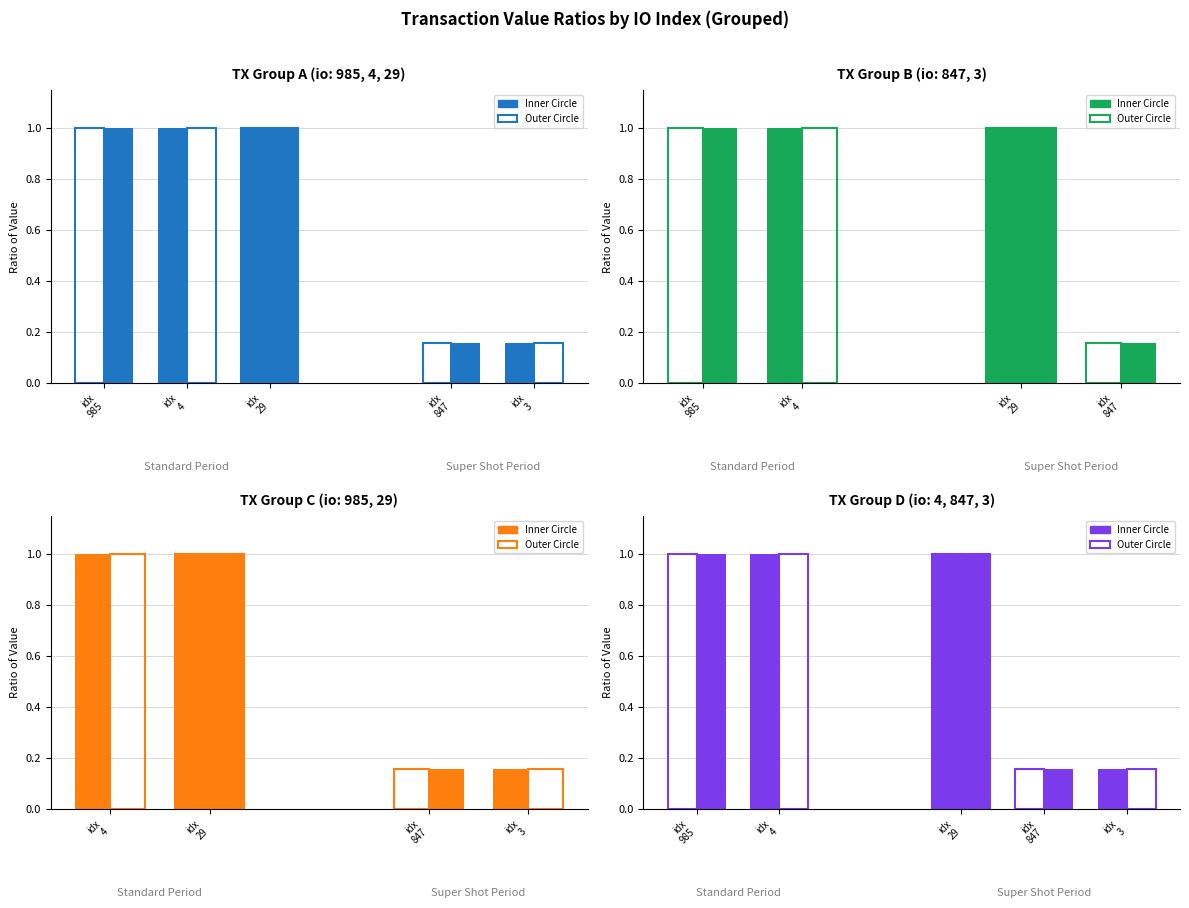

Which series changed the most between idx
985 and idx
4?

Inner Circle